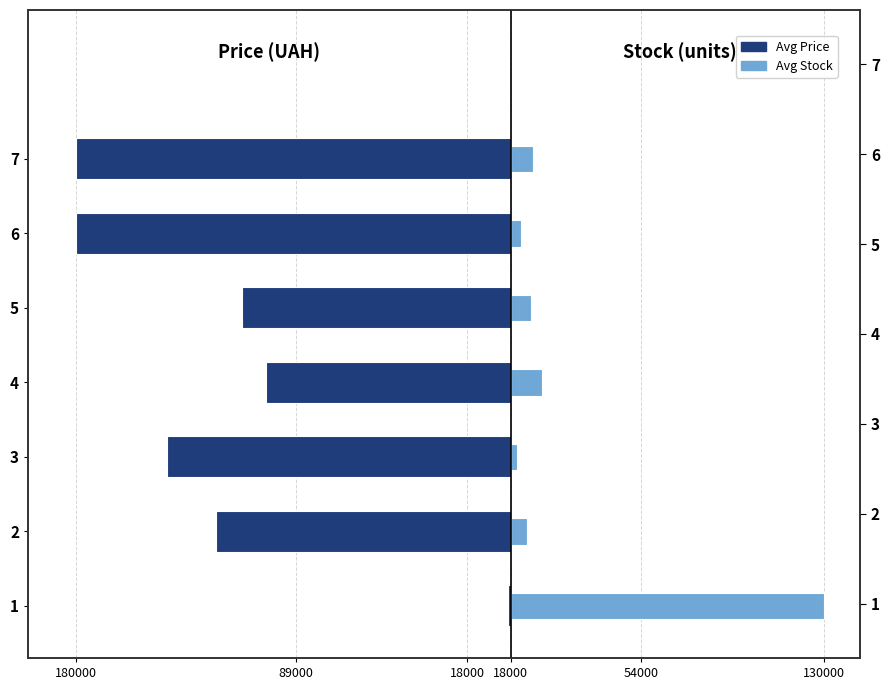

Does the chart contain stacked bars?

No